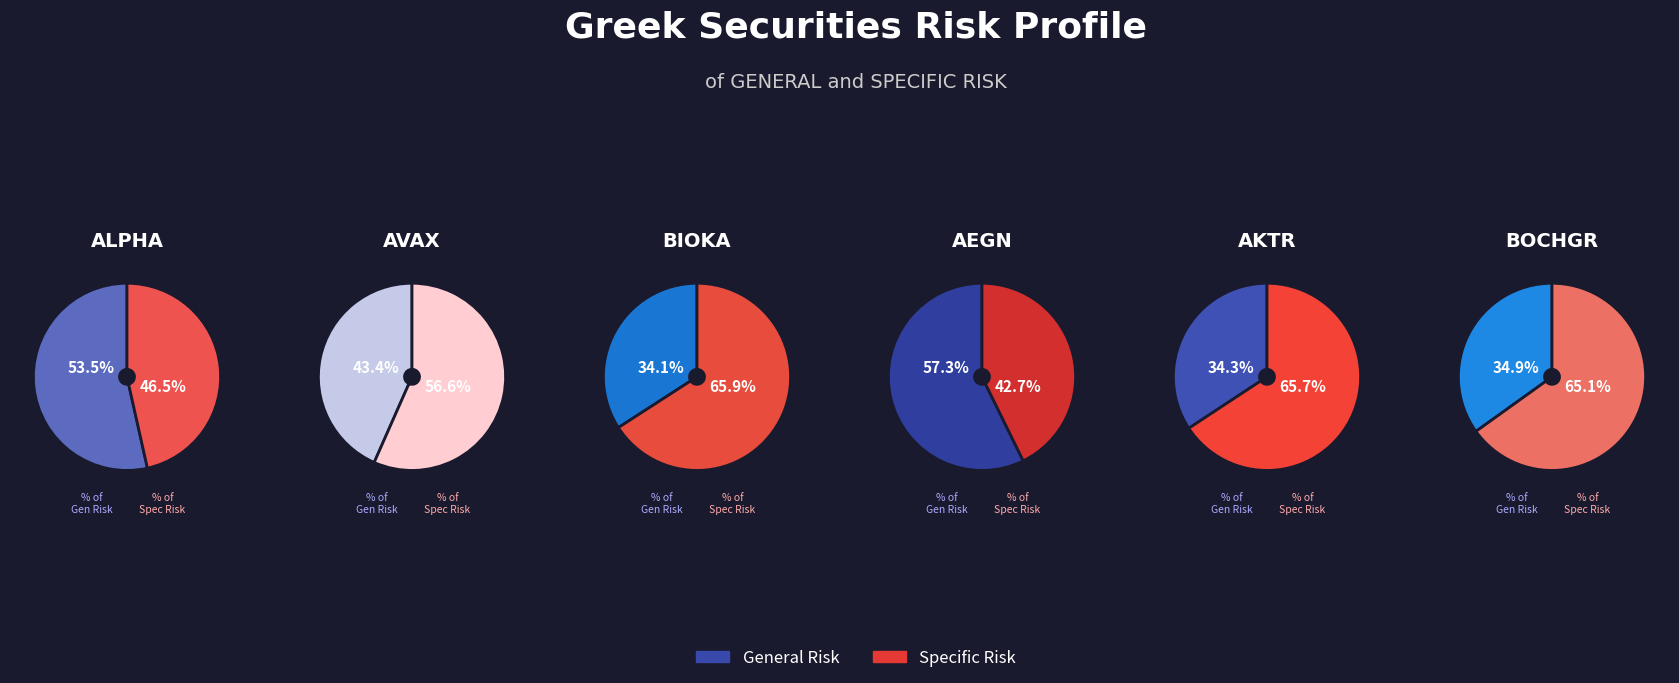

Count the number of slices in the pie.

12